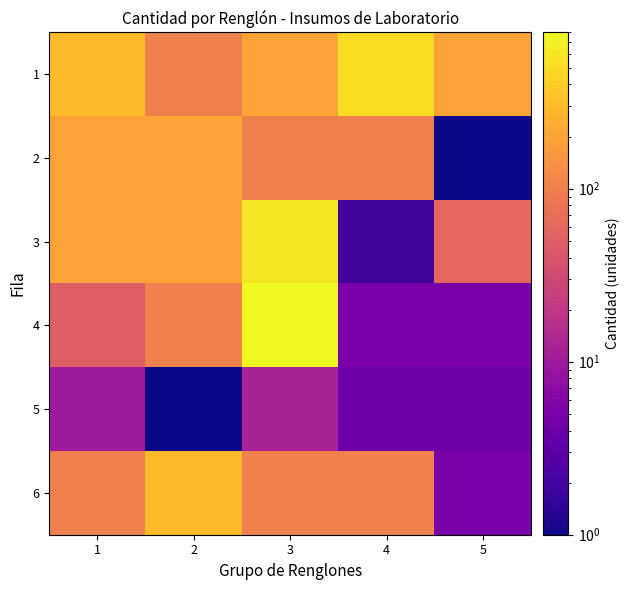

How many series are shown in this chart?

6